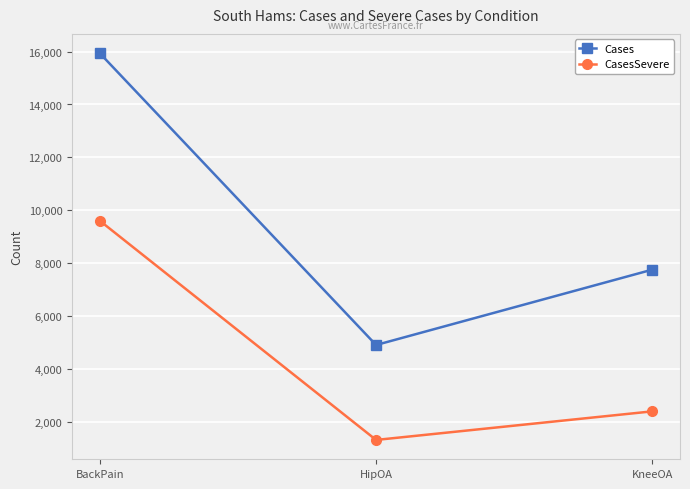

Is the value of Cases at HipOA greater than the value of CasesSevere at BackPain?

No